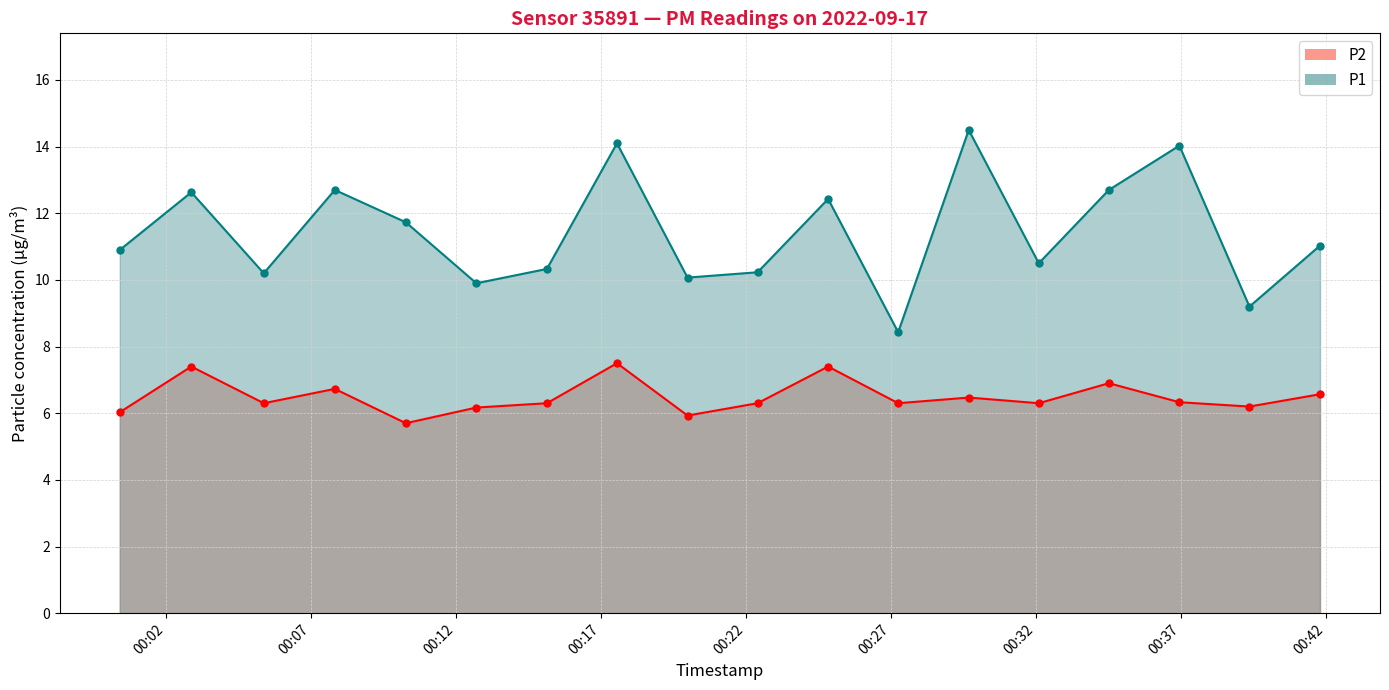

What is the difference between the maximum and minimum values in the P1 series?

6.1